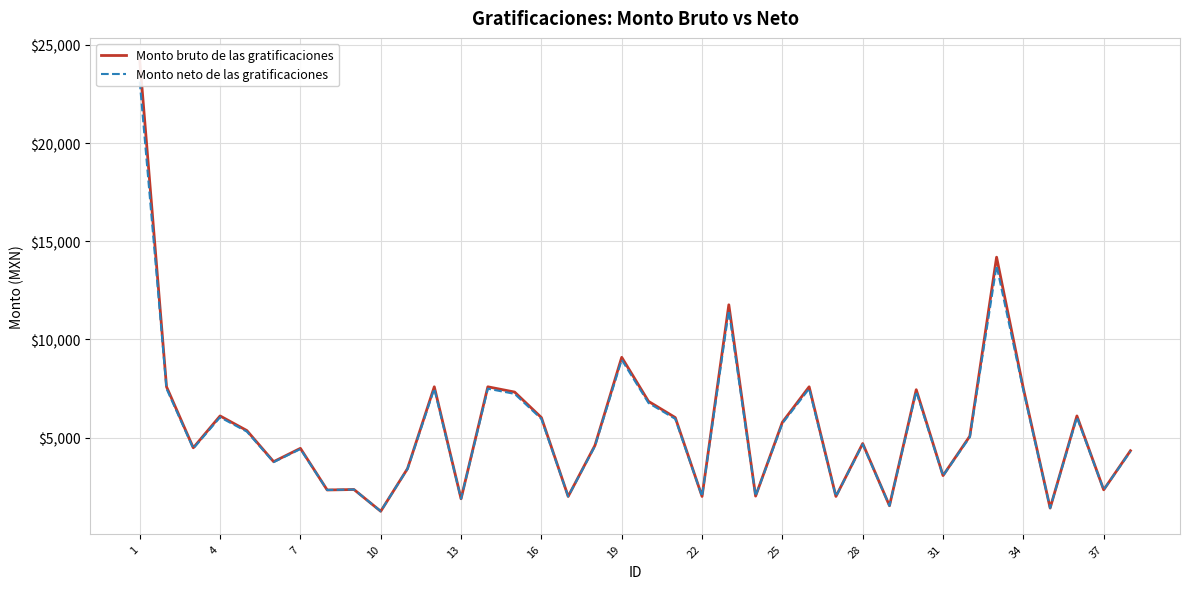

Reading right to left, what are all the values shown in this chart?

Monto bruto de las gratificaciones: 4337.3	2347.4	6108.0	1417.4	7508.0	14190.7	5077.3	3070.7	7444.0	1536.0	4704.0	2009.3	7592.0	5788.0	2026.7	11767.0	2009.3	6025.3	6850.7	9093.3	4606.7	2009.3	6025.3	7324.0	7592.0	1890.7	7592.0	3426.7	1254.7	2362.7	2338.7	4458.7	3780.0	5364.0	6108.0	4486.7	7592.0	24208.0
Monto neto de las gratificaciones: 4303.4	2347.4	6040.0	1417.4	7413.2	13756.3	5029.2	3061.0	7350.4	1536.0	4663.0	2009.3	7495.5	5726.2	2026.7	11478.3	2009.3	5959.0	6768.4	8968.1	4567.5	2009.3	5959.0	7232.7	7495.5	1890.7	7495.5	3410.2	1254.7	2362.7	2338.7	4422.4	3756.7	5310.3	6040.0	4449.8	7495.5	23132.6